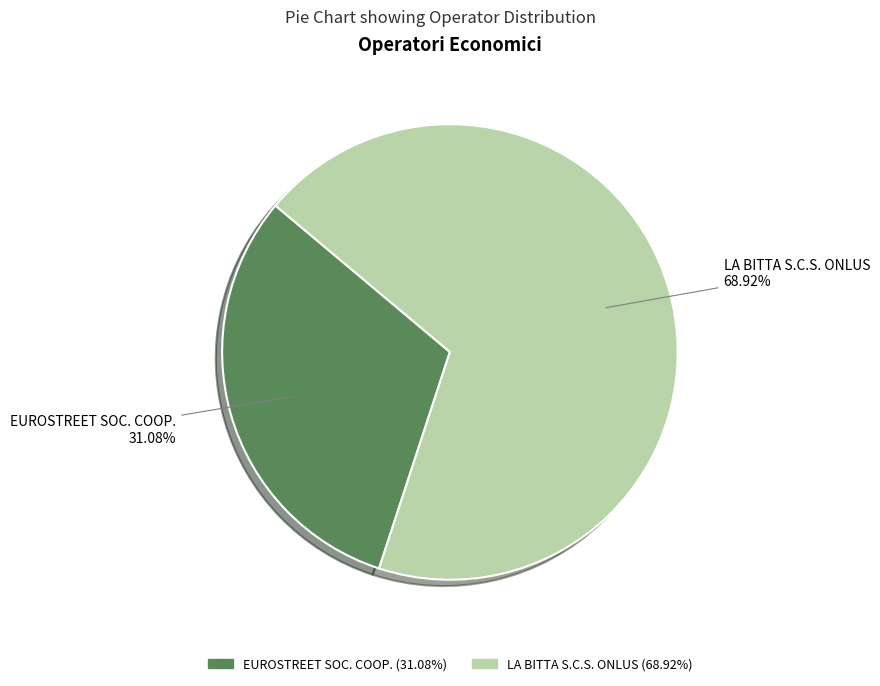

What percentage is NOT represented by LA BITTA S.C.S. ONLUS?

31.1%